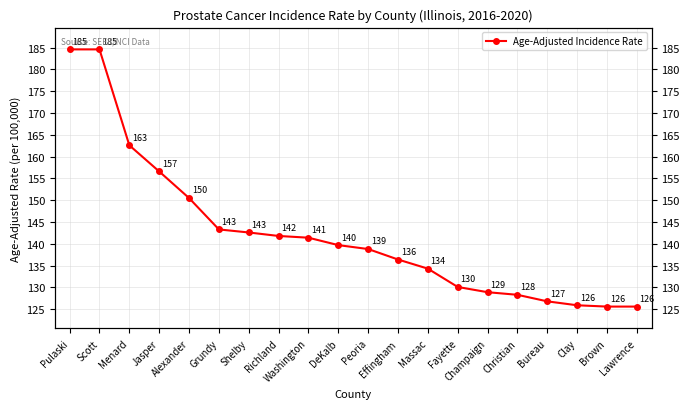

What is the average value?

142.4